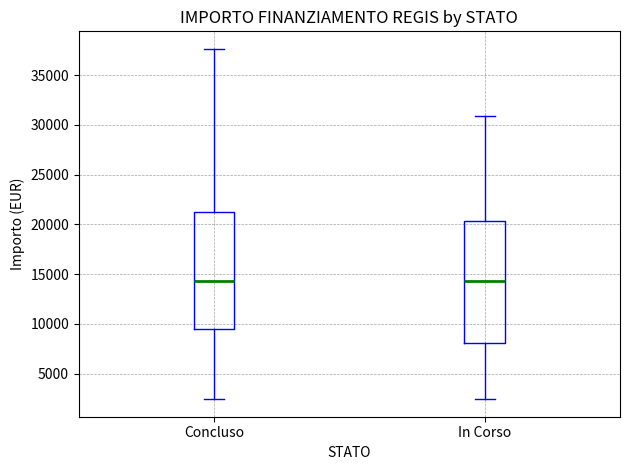

Where is the lower edge of the box for In Corso on the y-axis? The values are not printed on the chart, so give them approximately, as read against the axis.

8000